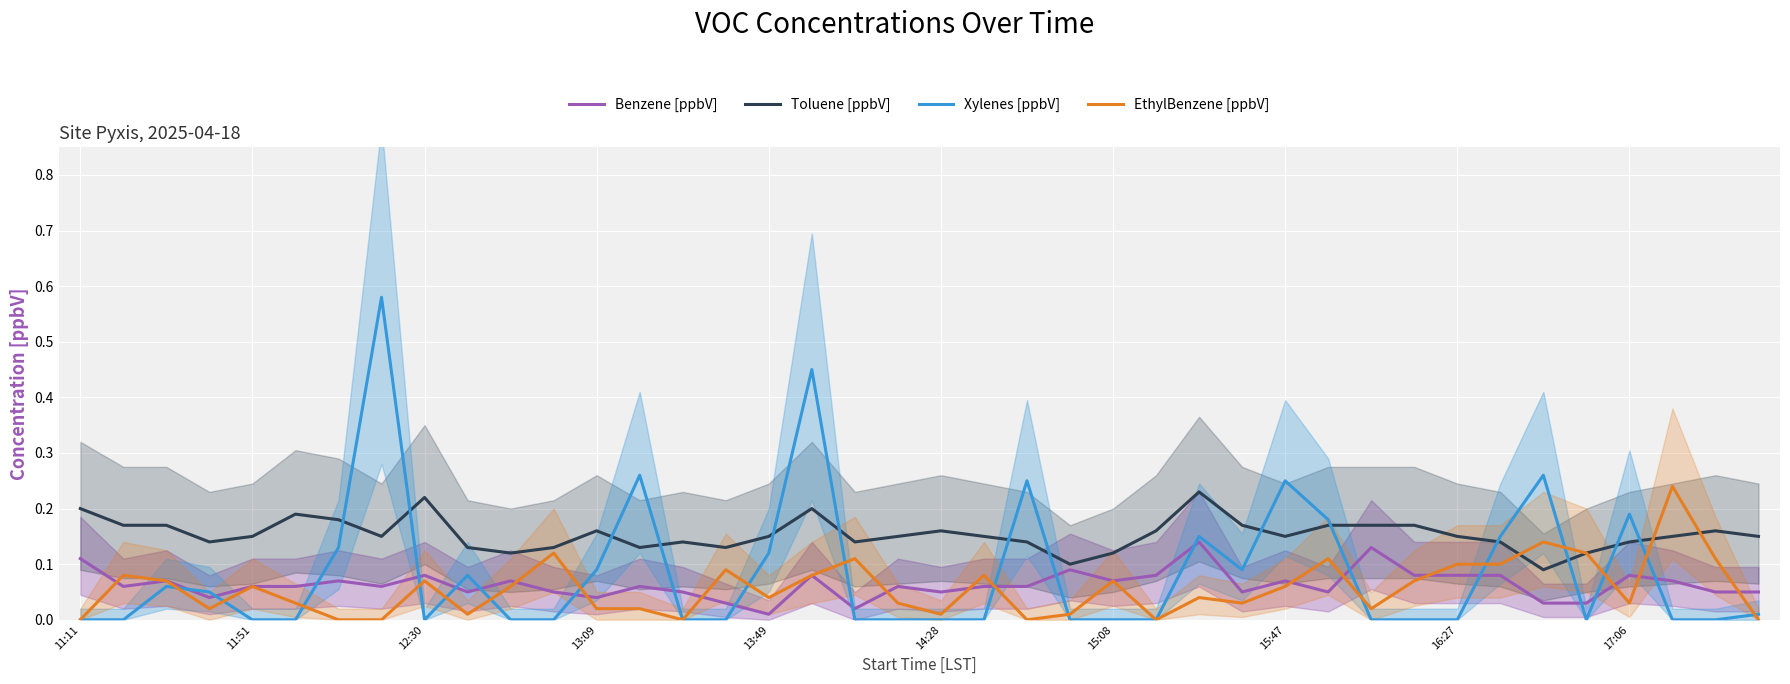

At 10, list the series in order from largest to smallest.

Toluene [ppbV], Benzene [ppbV], EthylBenzene [ppbV], Xylenes [ppbV]